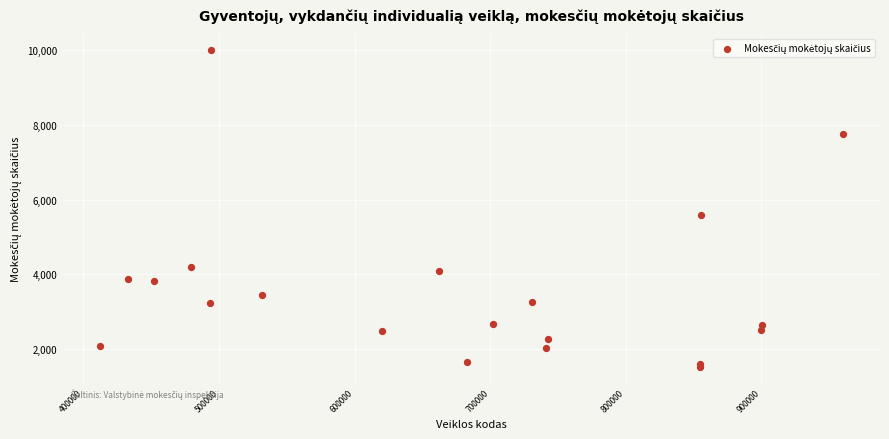

What Y value in the scatter plot is closest to 5759?

5584